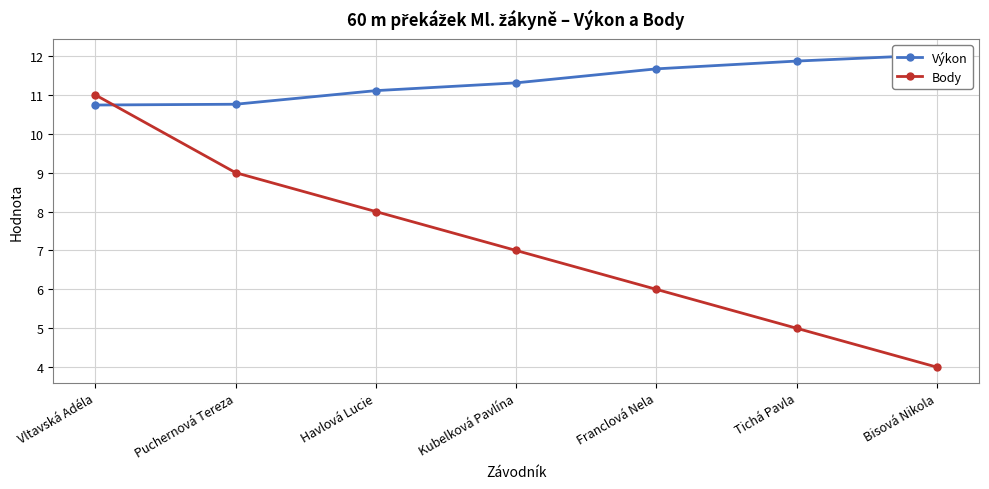

Is the value of Výkon at Puchernová Tereza greater than the value of Body at Vltavská Adéla?

No